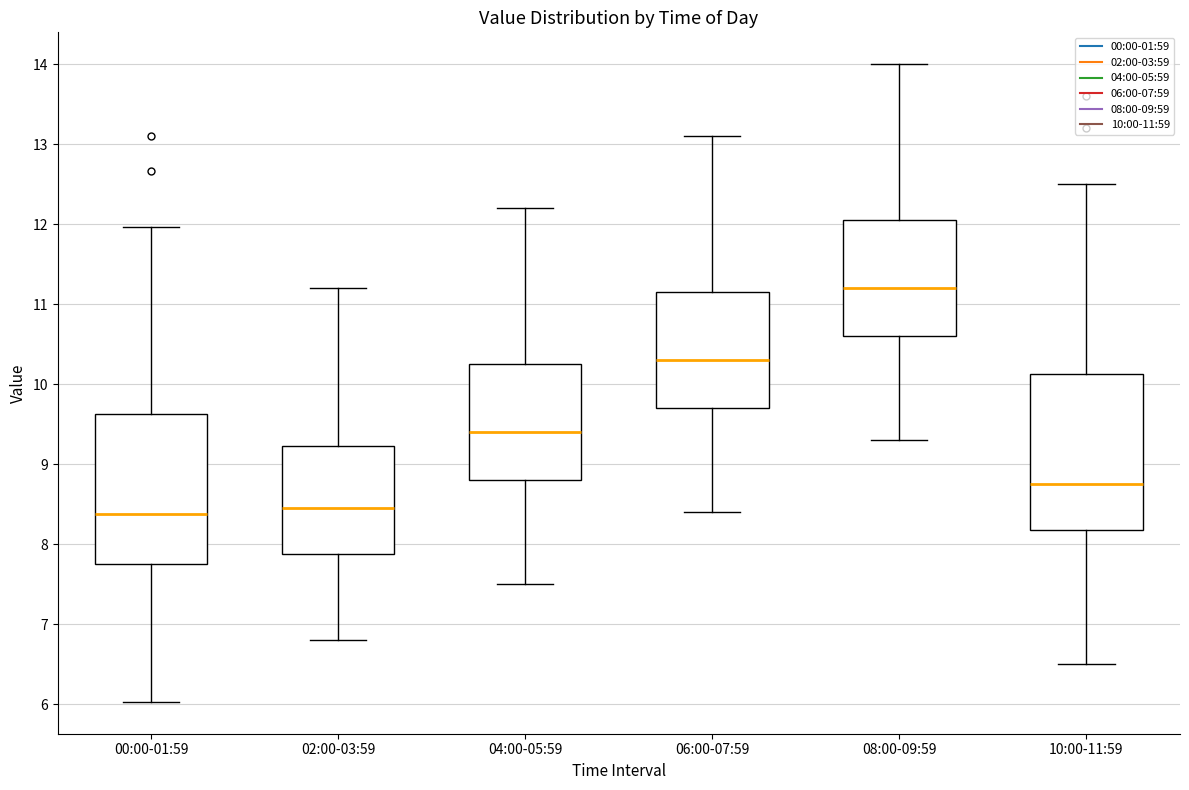

Reading left to right, transcribe this box plot: for each box, give where its median line is, the range the box spans, and where its two whiskers end, as read against the y-axis. The values are not printed on the chart, so give them approximately, as read against the axis.

00:00-01:59: median 8.4, box 7.8 to 9.6, whiskers 6.0 to 12.0
02:00-03:59: median 8.5, box 7.9 to 9.2, whiskers 6.8 to 11.2
04:00-05:59: median 9.4, box 8.8 to 10.3, whiskers 7.5 to 12.2
06:00-07:59: median 10.3, box 9.7 to 11.2, whiskers 8.4 to 13.1
08:00-09:59: median 11.2, box 10.6 to 12.1, whiskers 9.3 to 14.0
10:00-11:59: median 8.8, box 8.2 to 10.1, whiskers 6.5 to 12.5